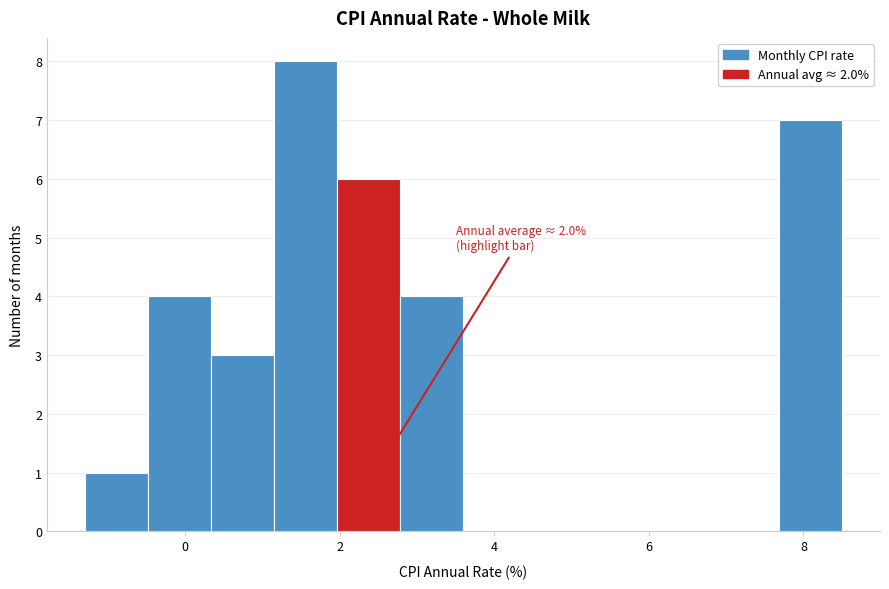

Which range on the x-axis has the tallest bar?

1.2 to 2.0